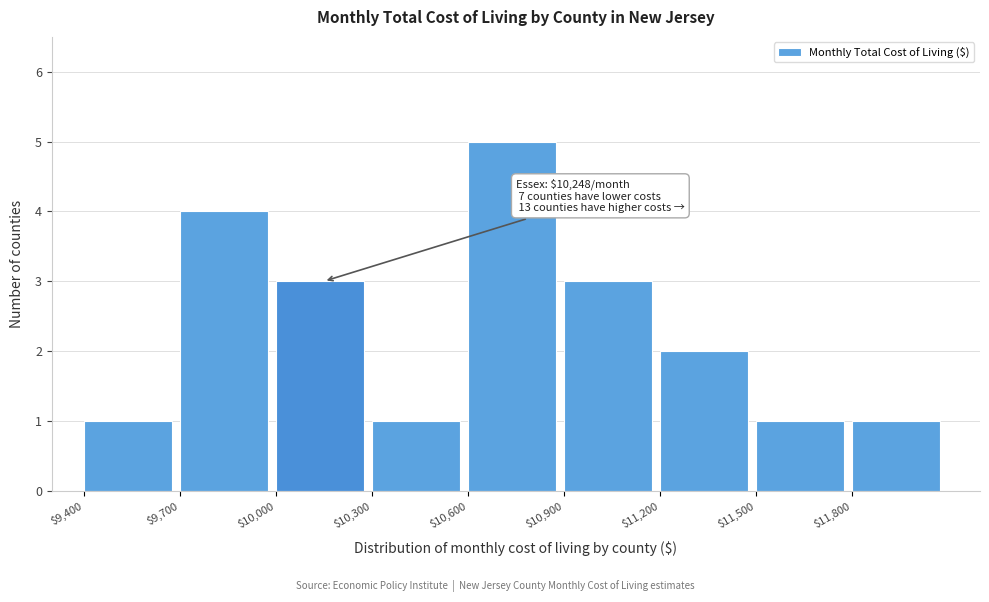

Which range on the x-axis has the tallest bar?

10600 to 10900